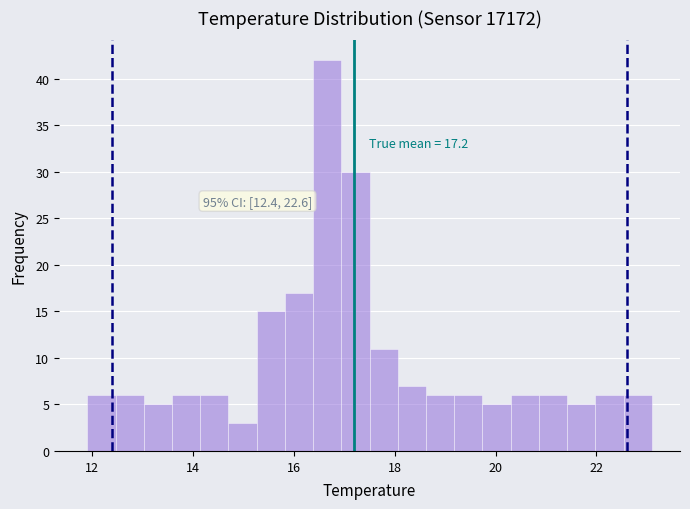

Read against the x-axis, roughly where is the centre of the tallest bar?

16.6